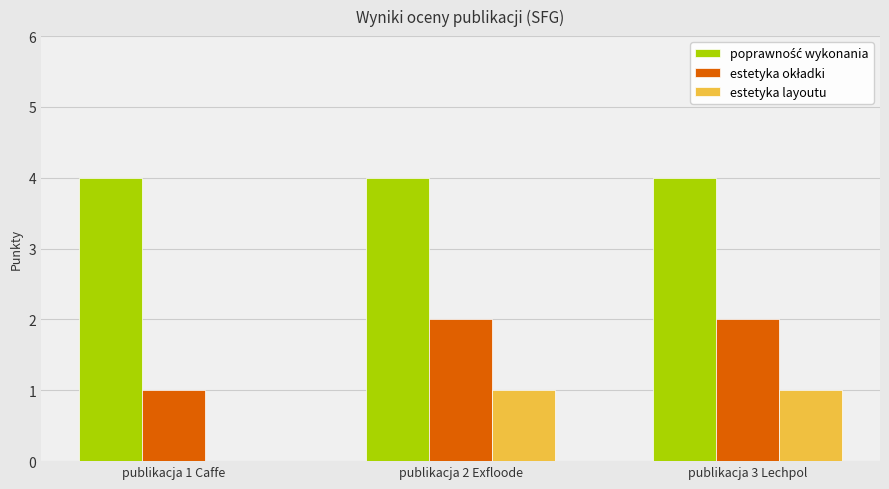

Which series has the largest range (max minus min)?

estetyka okładki